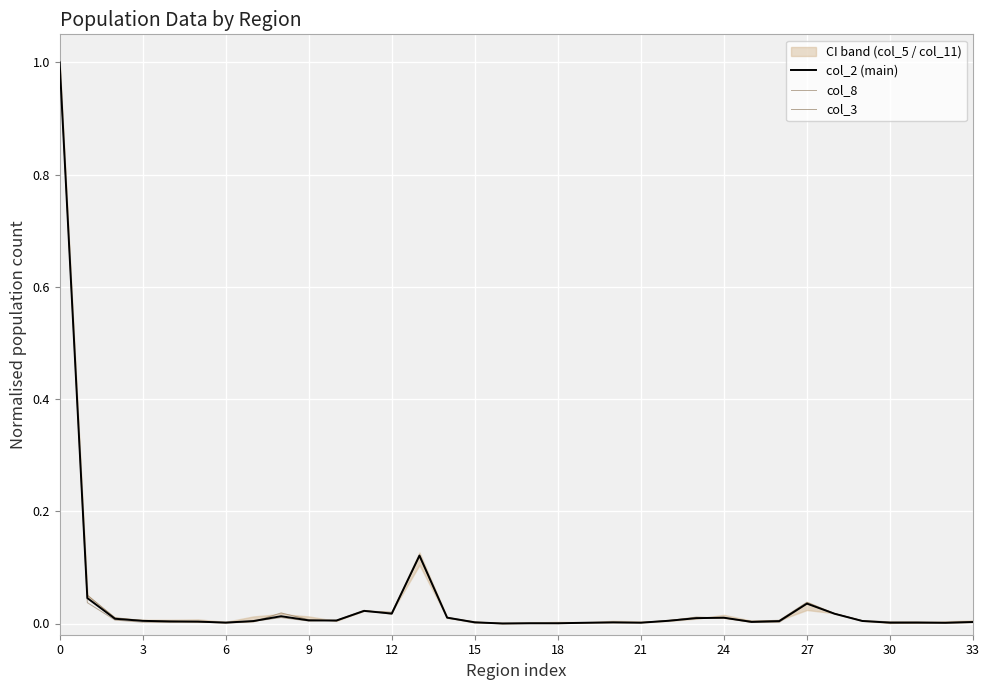

At which label is col_3 closest to 0?

16